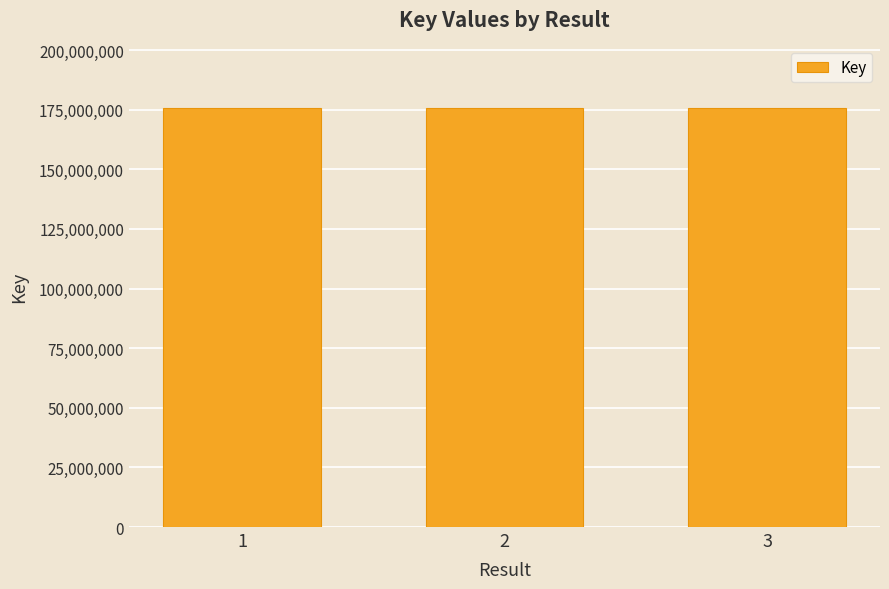

What is the minimum value shown in the chart?

175573388